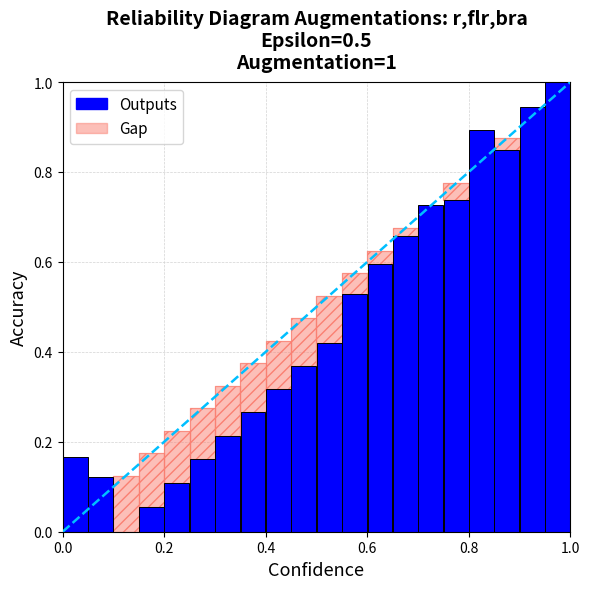

Are the bars horizontal?

No